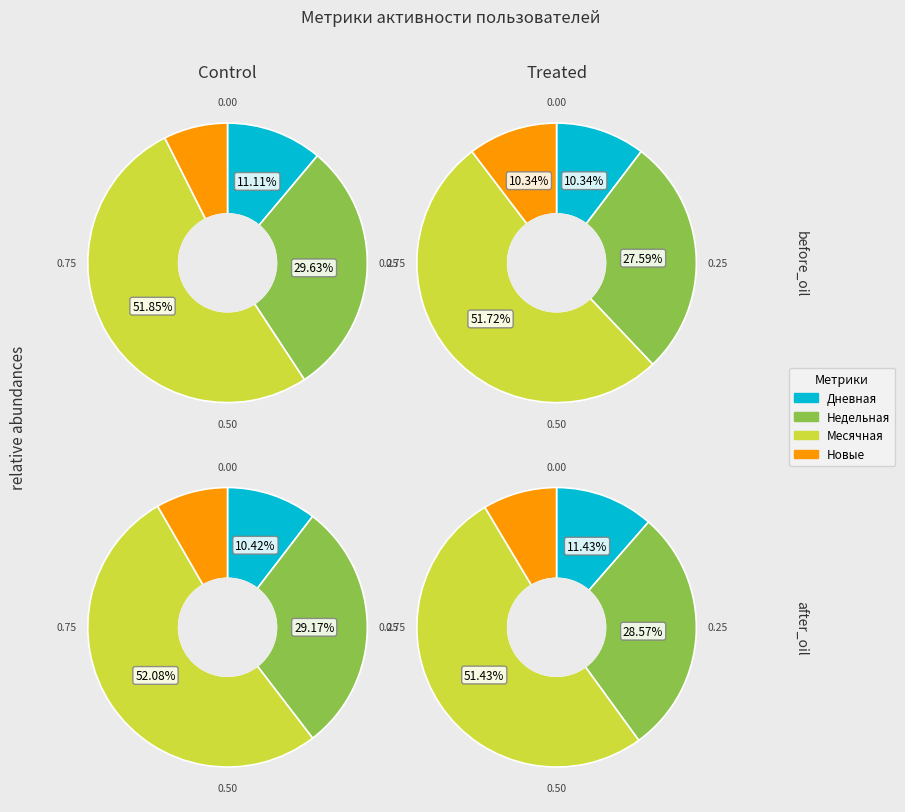

To the nearest percent, what is the combined percentage of 4 and 2?

40%